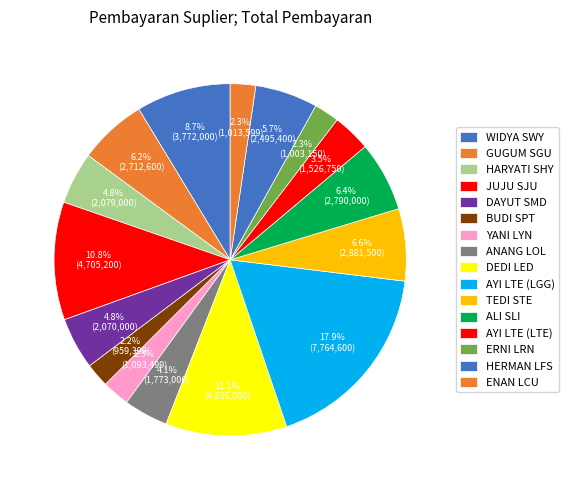

To the nearest percent, what portion does DEDI LED represent?

11%